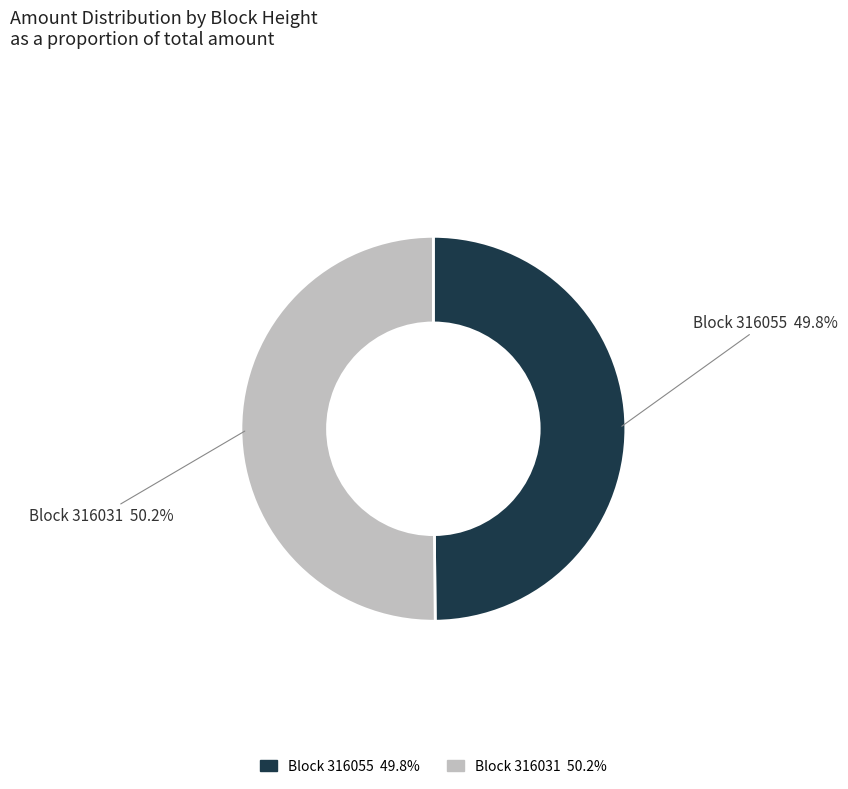

Is there any slice that represents more than half of the pie?

Yes